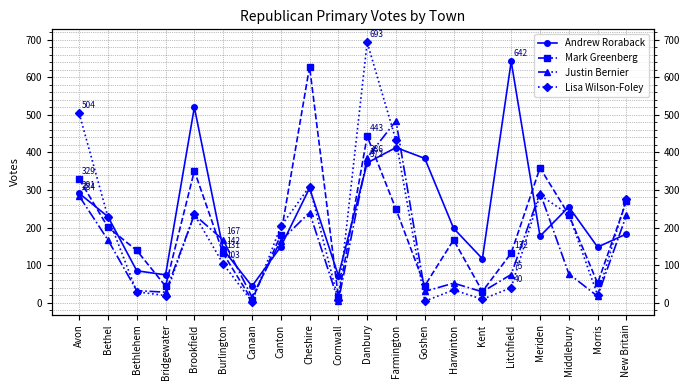

How many interior local peaks does the Andrew Roraback series have?

5